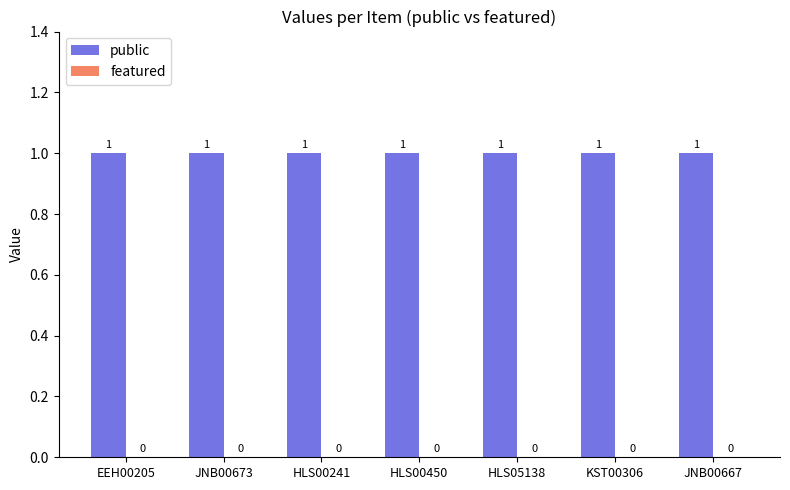

Reading left to right, what are all the values shown in this chart?

public: EEH00205=1	JNB00673=1	HLS00241=1	HLS00450=1	HLS05138=1	KST00306=1	JNB00667=1
featured: EEH00205=0	JNB00673=0	HLS00241=0	HLS00450=0	HLS05138=0	KST00306=0	JNB00667=0